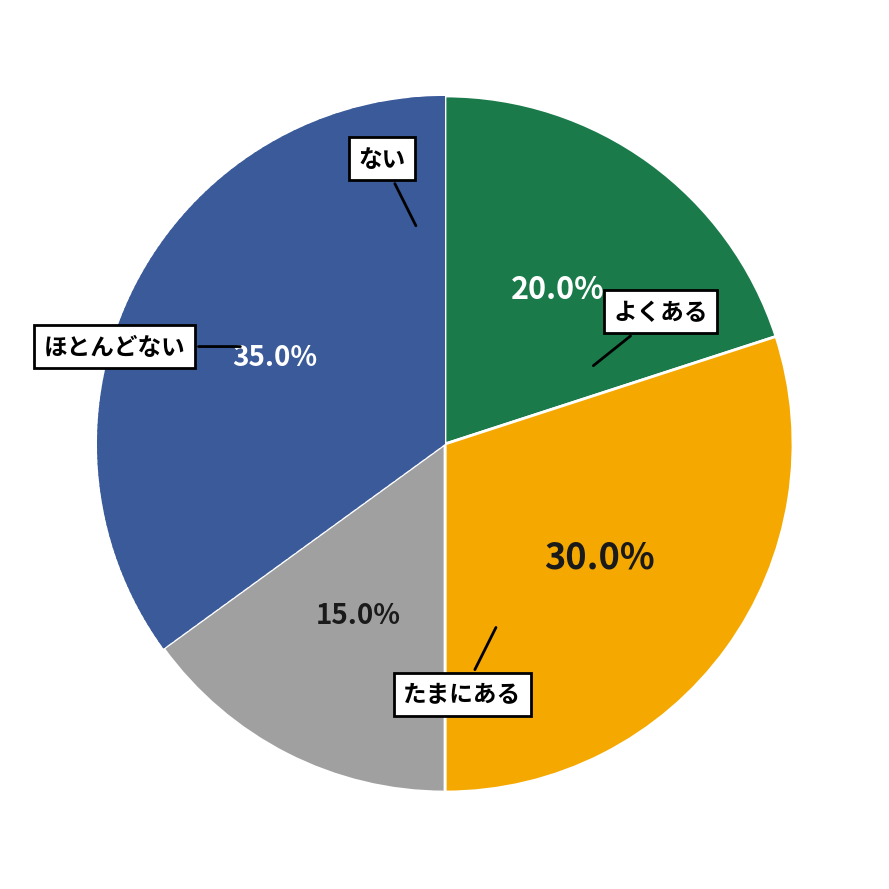

Is there a majority slice in this chart?

No